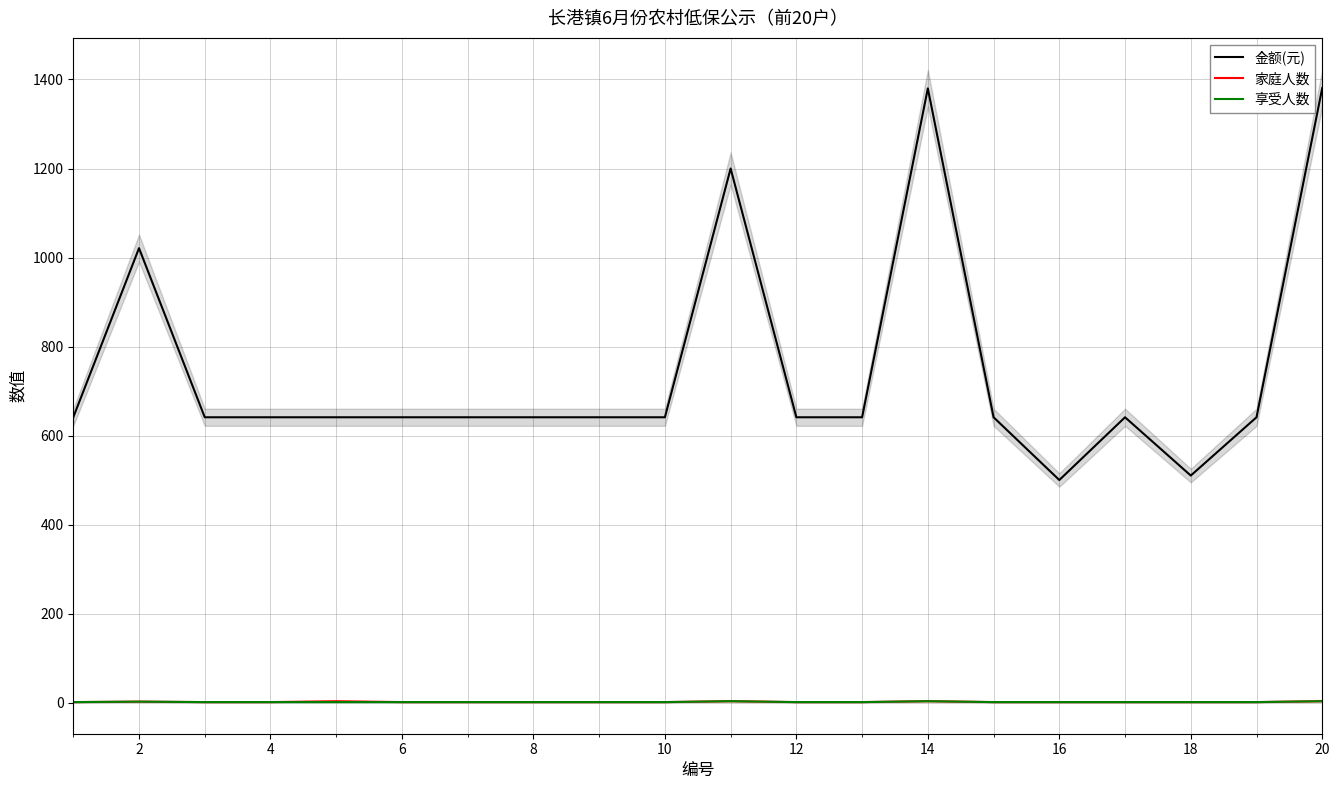

How many interior local peaks does the 家庭人数 series have?

4